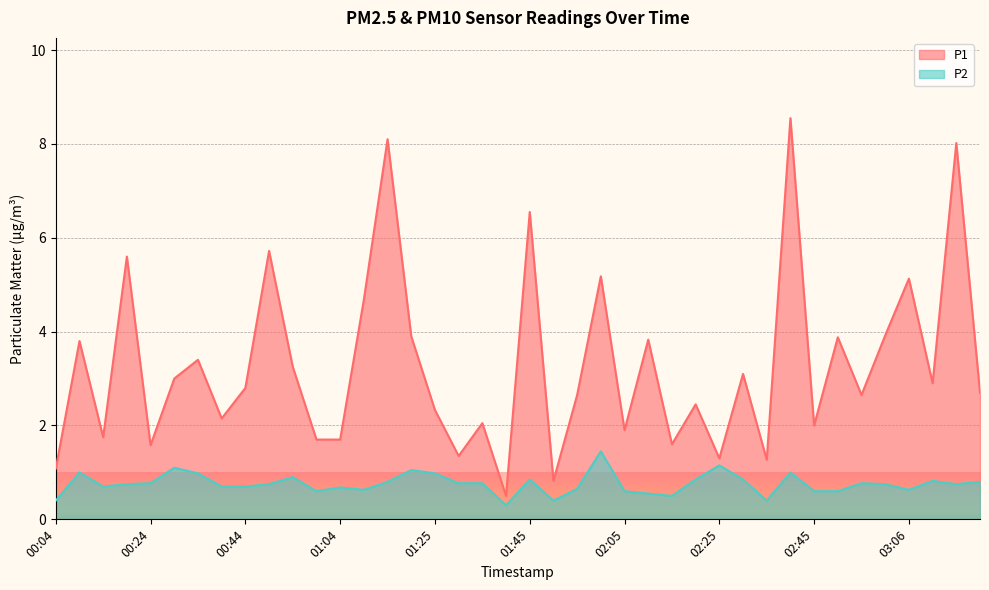

What is the spread (max minus min) of values at 01:40?

0.2